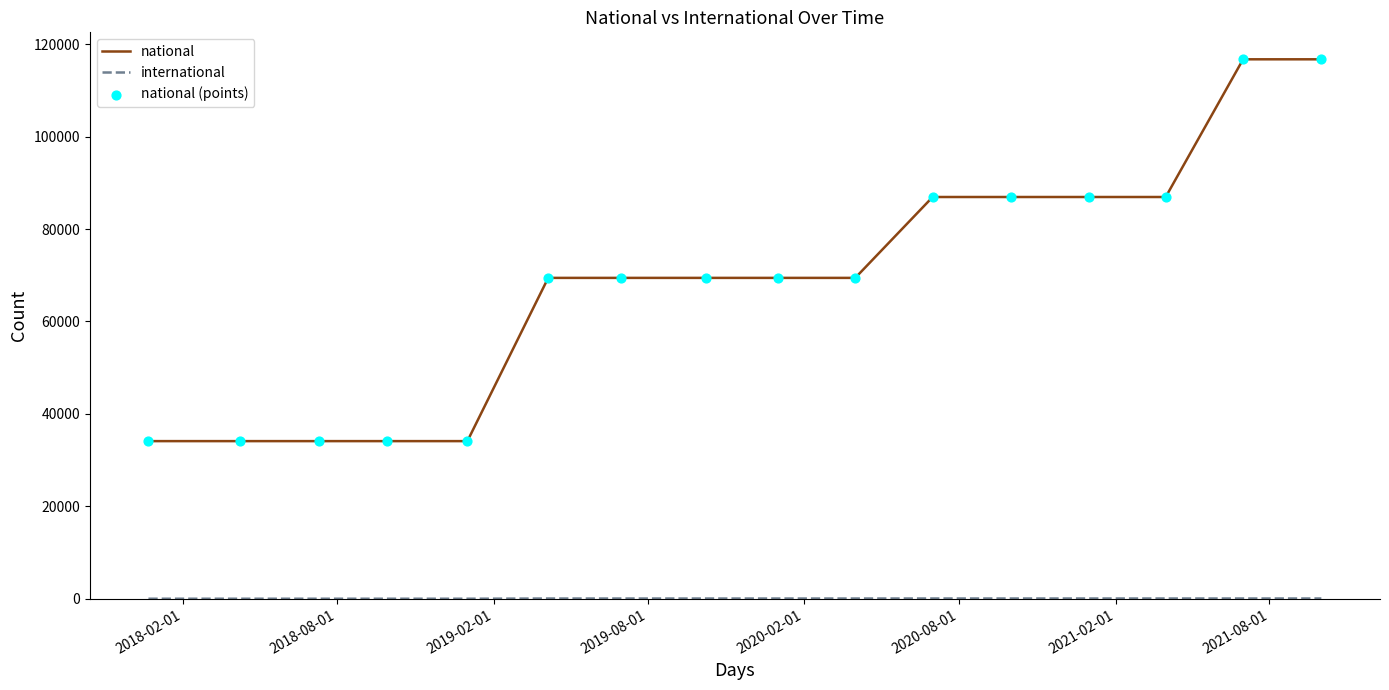

Which series has the largest total across all categories?

national